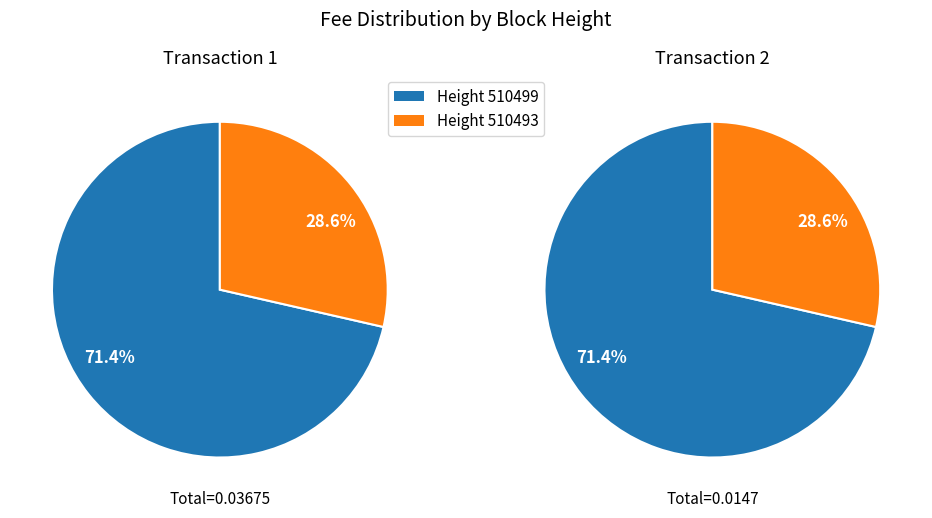

Is 510493 the majority of the pie?

No